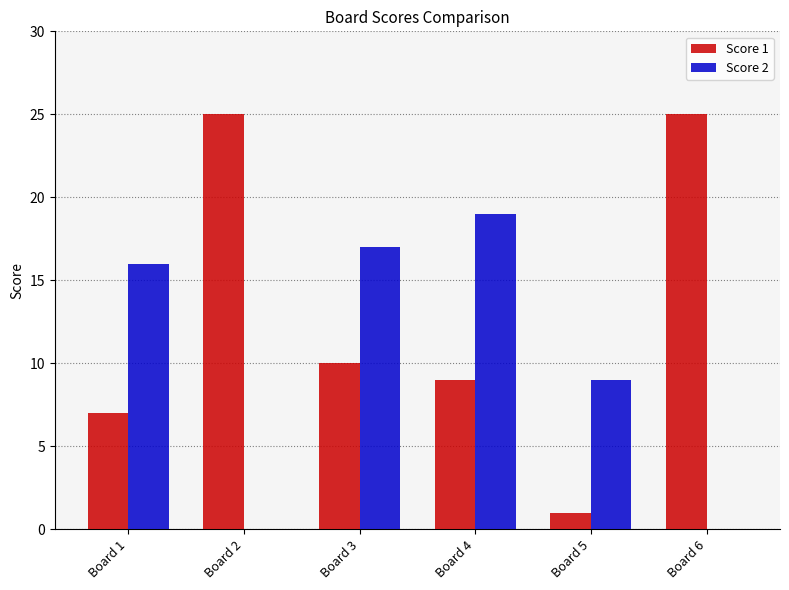

What is the approximate value of Score 2 at Board 4?

19